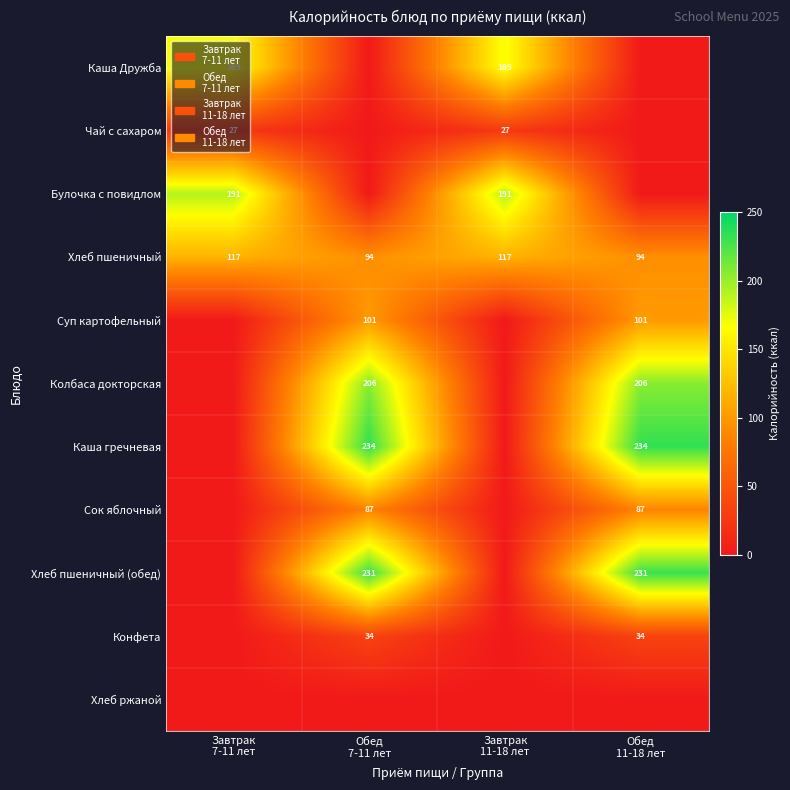

How many distinct data groups are displayed?

11